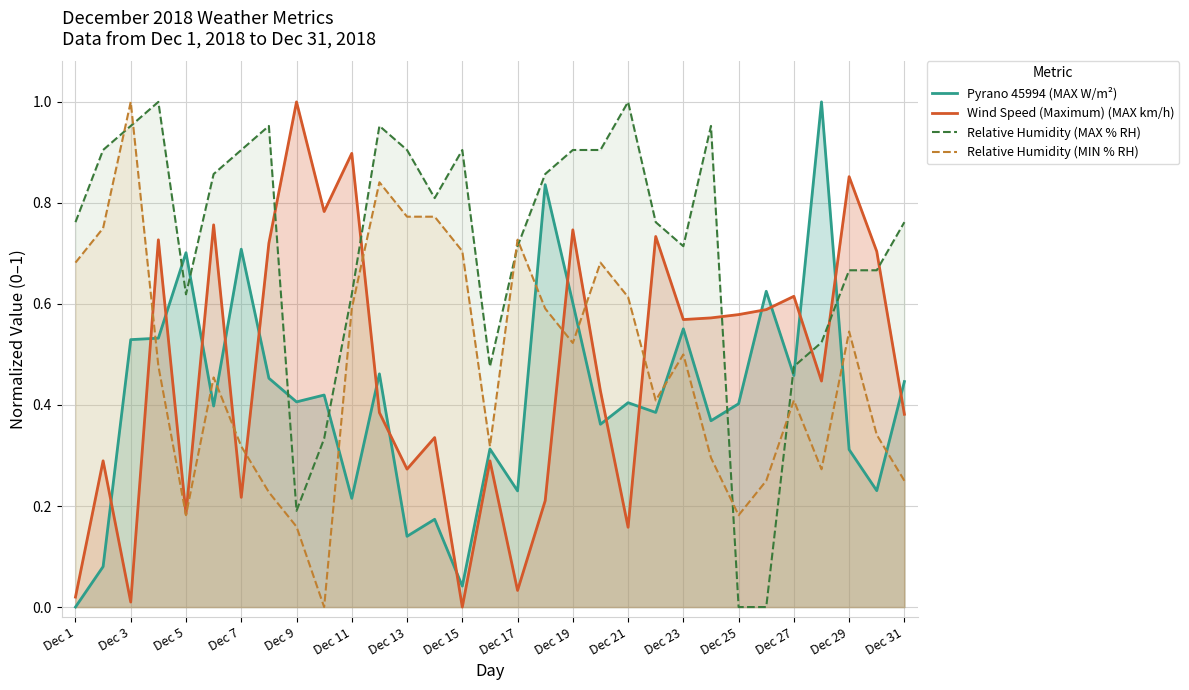

After their last crossing, which series has the higher values: Relative Humidity (MIN % RH) or Relative Humidity (MAX % RH)?

Relative Humidity (MAX % RH)